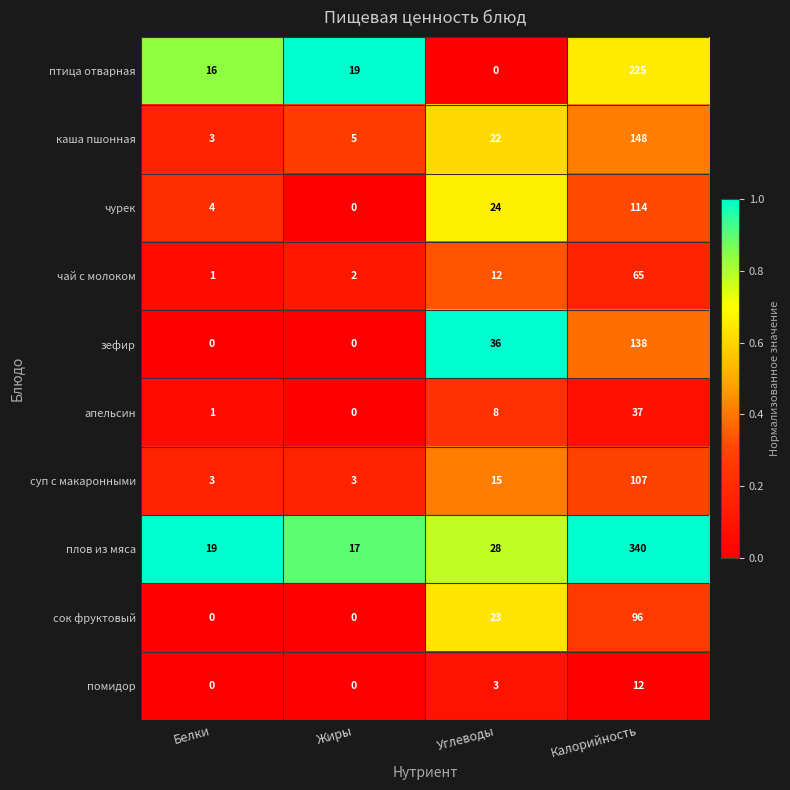

Which series changed the most between Белки and Жиры?

чурек